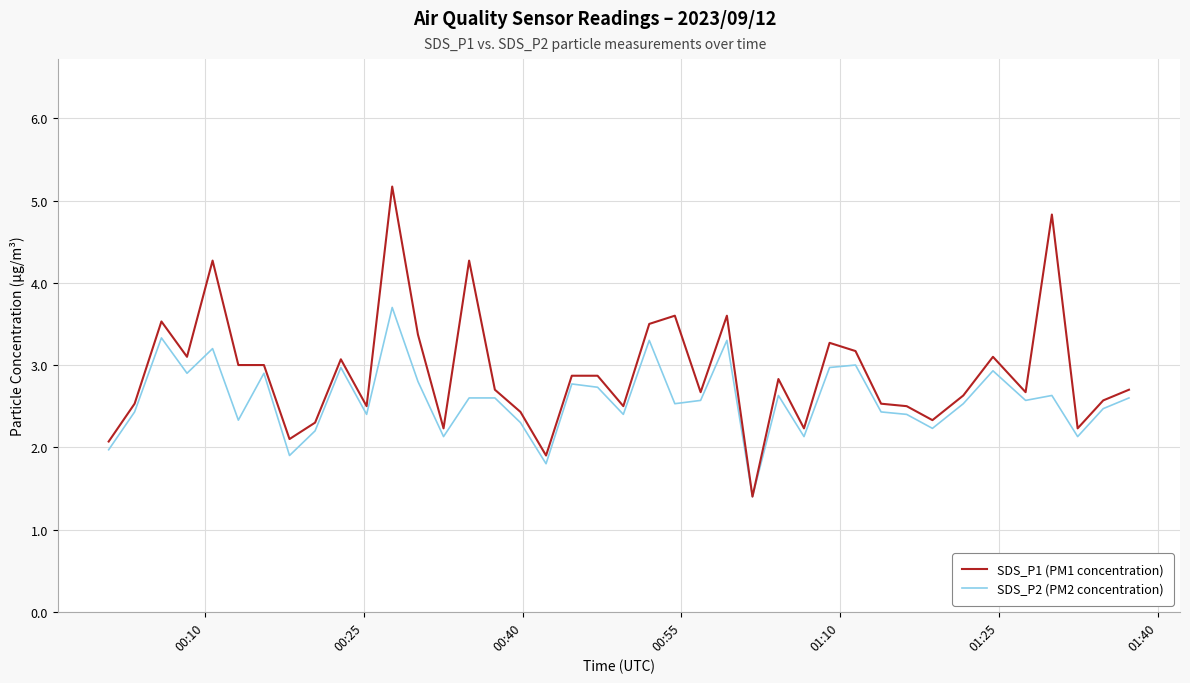

Reading left to right, what are all the values shown in this chart?

SDS_P1 (PM1 concentration): 2.1	2.5	3.5	3.1	4.3	3.0	3.0	2.1	2.3	3.1	2.5	5.2	3.4	2.2	4.3	2.7	2.4	1.9	2.9	2.9	2.5	3.5	3.6	2.7	3.6	1.4	2.8	2.2	3.3	3.2	2.5	2.5	2.3	2.6	3.1	2.7	4.8	2.2	2.6	2.7
SDS_P2 (PM2 concentration): 2.0	2.4	3.3	2.9	3.2	2.3	2.9	1.9	2.2	3.0	2.4	3.7	2.8	2.1	2.6	2.6	2.3	1.8	2.8	2.7	2.4	3.3	2.5	2.6	3.3	1.4	2.6	2.1	3.0	3.0	2.4	2.4	2.2	2.5	2.9	2.6	2.6	2.1	2.5	2.6